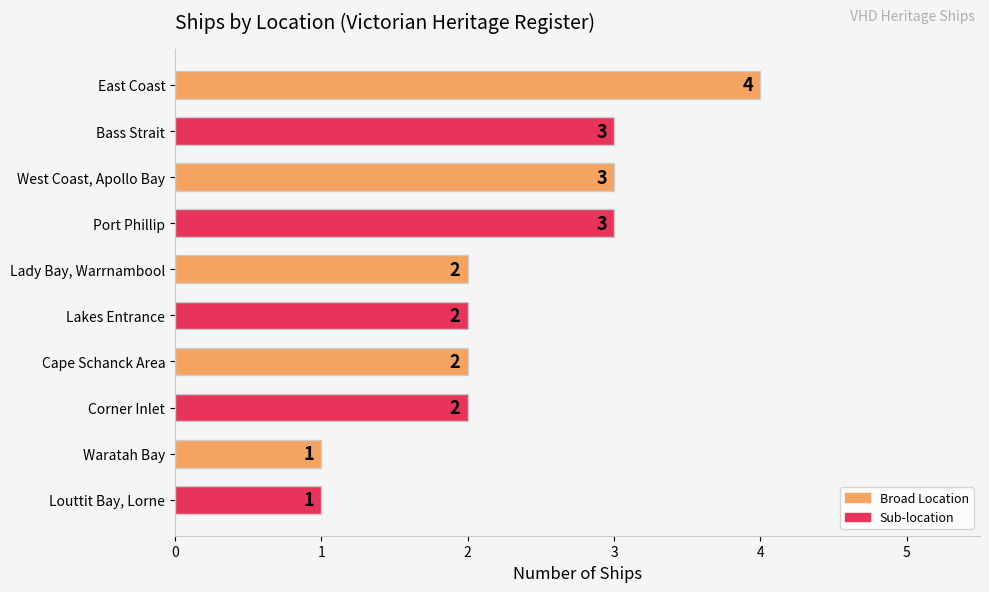

The value at Louttit Bay, Lorne is 2. True or false?

False